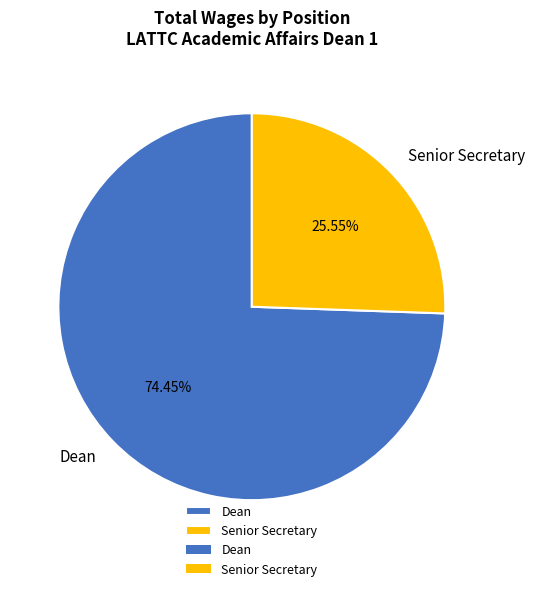

Rank the categories by value from highest to lowest.

Dean, Senior Secretary